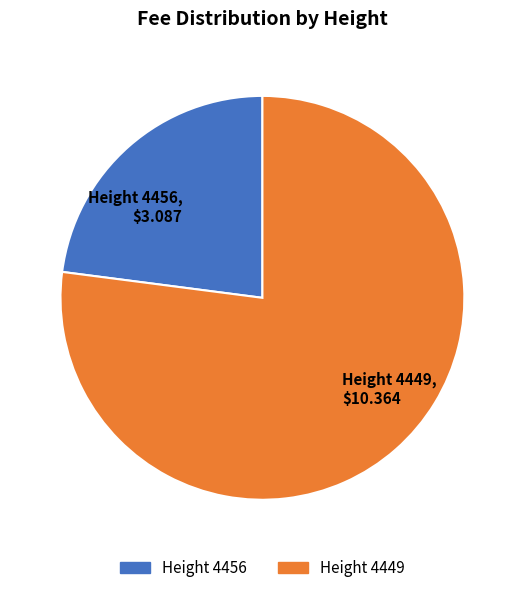

True or false: Height 4449, $10.364 accounts for 88% of the total.

False